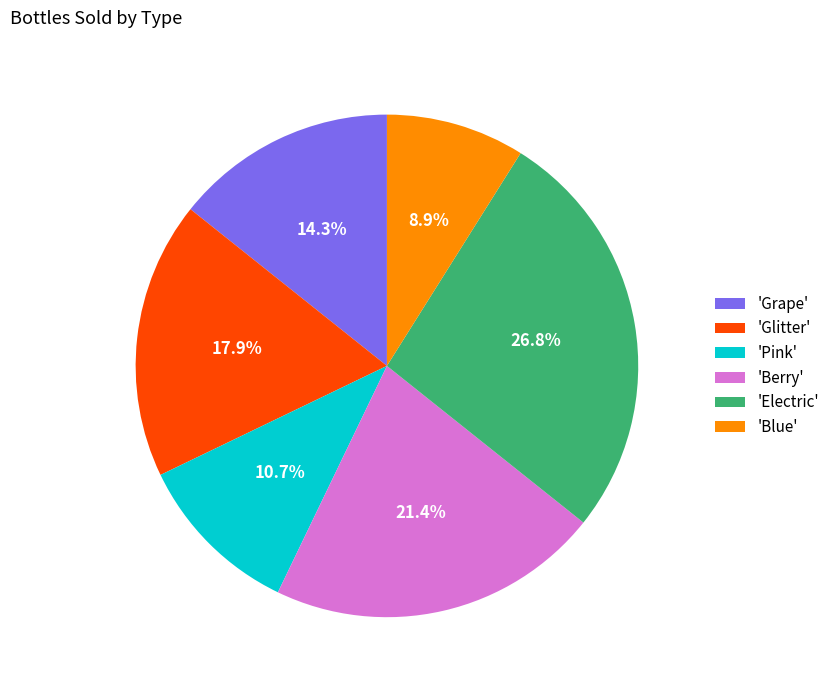

Rank the categories by value from highest to lowest.

'Electric', 'Berry', 'Glitter', 'Grape', 'Pink', 'Blue'